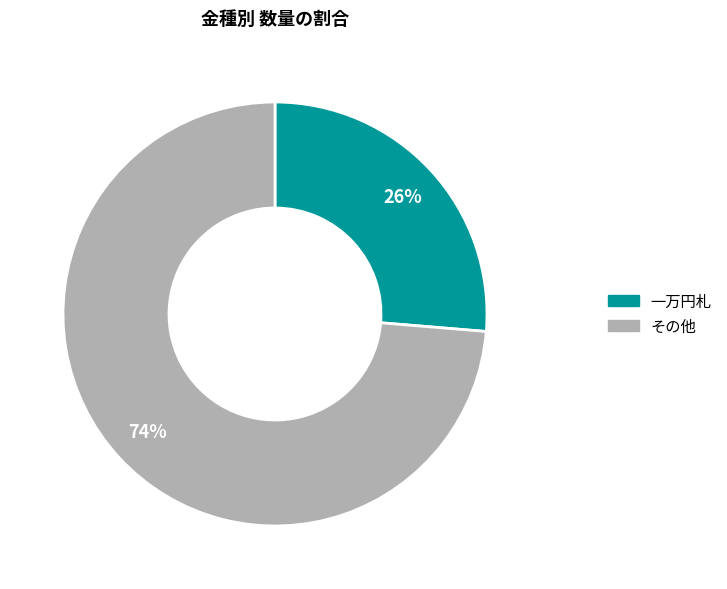

How many slices are in this pie chart?

2